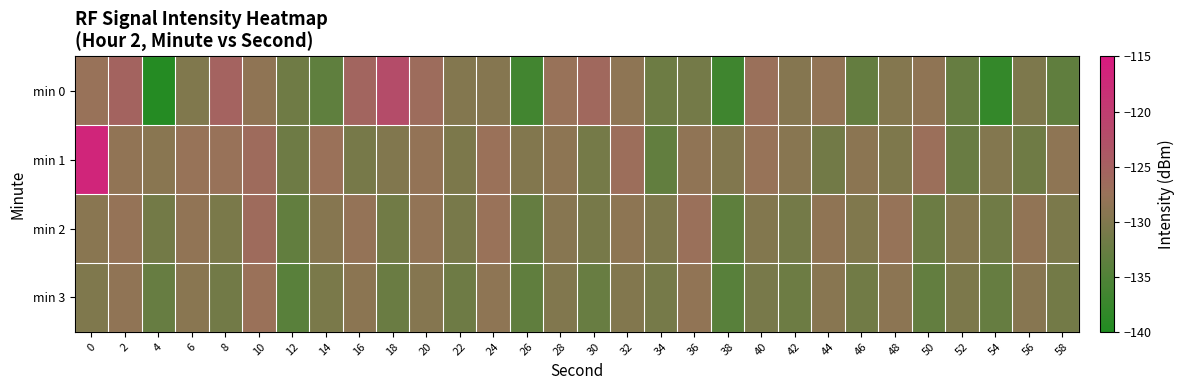

Reading left to right, what are all the values shown in this chart?

min 0: 0=-127.5	2=-125.4	4=-139.5	6=-130.1	8=-125.3	10=-128.6	12=-131.8	14=-133.5	16=-125.6	18=-122.2	20=-126.6	22=-129.7	24=-129.5	26=-136.4	28=-127.5	30=-126.1	32=-128.6	34=-132.1	36=-131.2	38=-136.8	40=-127.2	42=-129.5	44=-128.2	46=-133.0	48=-129.6	50=-128.5	52=-132.7	54=-137.9	56=-130.3	58=-133.4
min 1: 0=-116.7	2=-128.4	4=-129.1	6=-127.7	8=-127.5	10=-126.5	12=-131.9	14=-127.2	16=-131.0	18=-129.9	20=-128.0	22=-130.5	24=-127.3	26=-129.8	28=-128.7	30=-131.2	32=-126.9	34=-133.1	36=-128.4	38=-130.0	40=-127.6	42=-129.2	44=-131.5	46=-128.9	48=-130.3	50=-127.1	52=-132.4	54=-129.7	56=-131.8	58=-128.6
min 2: 0=-129.1	2=-127.8	4=-131.4	6=-128.3	8=-130.7	10=-126.5	12=-133.2	14=-129.4	16=-127.9	18=-131.6	20=-128.1	22=-130.9	24=-127.5	26=-132.8	28=-129.3	30=-131.0	32=-128.7	34=-130.4	36=-127.2	38=-133.6	40=-129.8	42=-131.3	44=-128.5	46=-130.1	48=-127.7	50=-132.1	52=-129.6	54=-131.7	56=-128.2	58=-130.6
min 3: 0=-130.2	2=-128.4	4=-132.6	6=-129.1	8=-131.5	10=-127.3	12=-134.1	14=-130.7	16=-128.9	18=-132.3	20=-129.5	22=-131.9	24=-128.6	26=-133.4	28=-130.0	30=-132.5	32=-129.8	34=-131.1	36=-128.3	38=-134.2	40=-130.9	42=-132.0	44=-129.2	46=-131.6	48=-128.8	50=-133.0	52=-130.5	54=-132.7	56=-129.3	58=-131.4